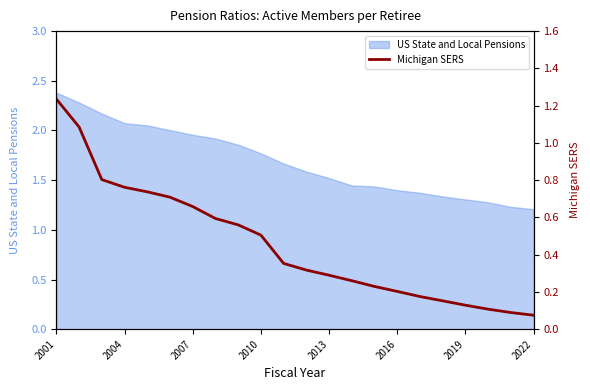

How many lines are shown in the chart?

1